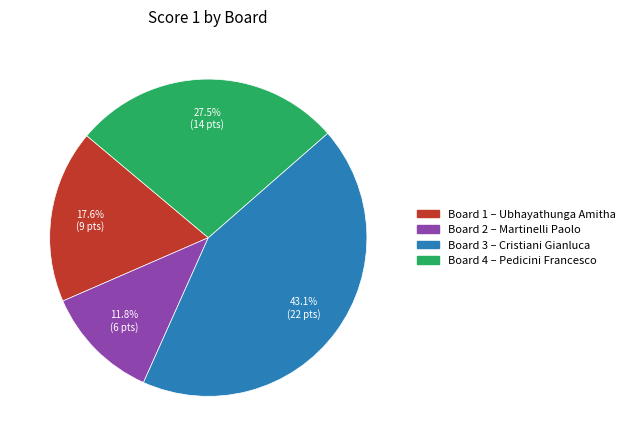

To the nearest percent, what is the average slice percentage?

25%